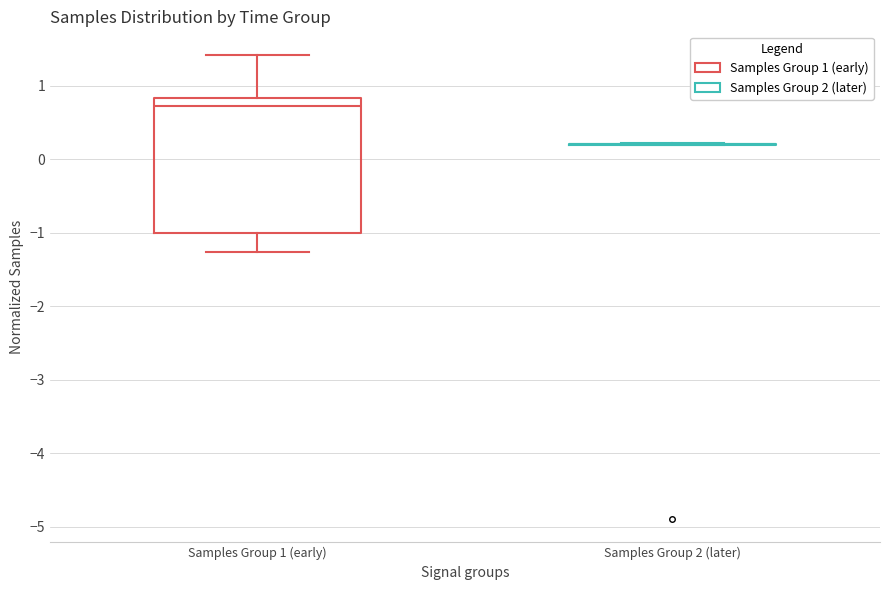

Where does the median line of the box for Samples Group 1 (early) sit on the y-axis? The values are not printed on the chart, so give them approximately, as read against the axis.

0.7